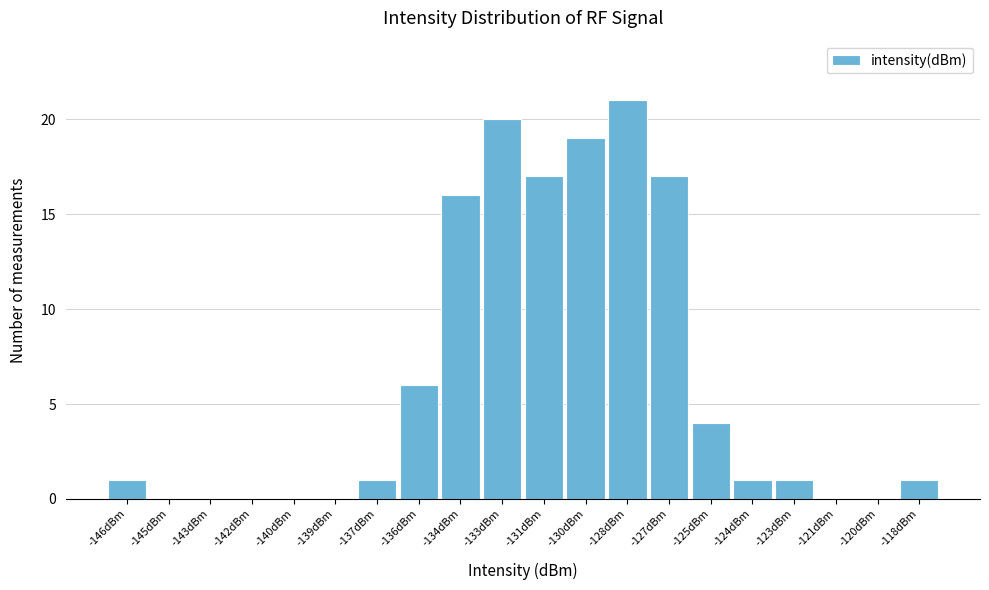

Reading right to left, what are all the values shown in this chart?

-118dBm=1	-120dBm=0	-121dBm=0	-123dBm=1	-124dBm=1	-125dBm=4	-127dBm=17	-128dBm=21	-130dBm=19	-131dBm=17	-133dBm=20	-134dBm=16	-136dBm=6	-137dBm=1	-139dBm=0	-140dBm=0	-142dBm=0	-143dBm=0	-145dBm=0	-146dBm=1